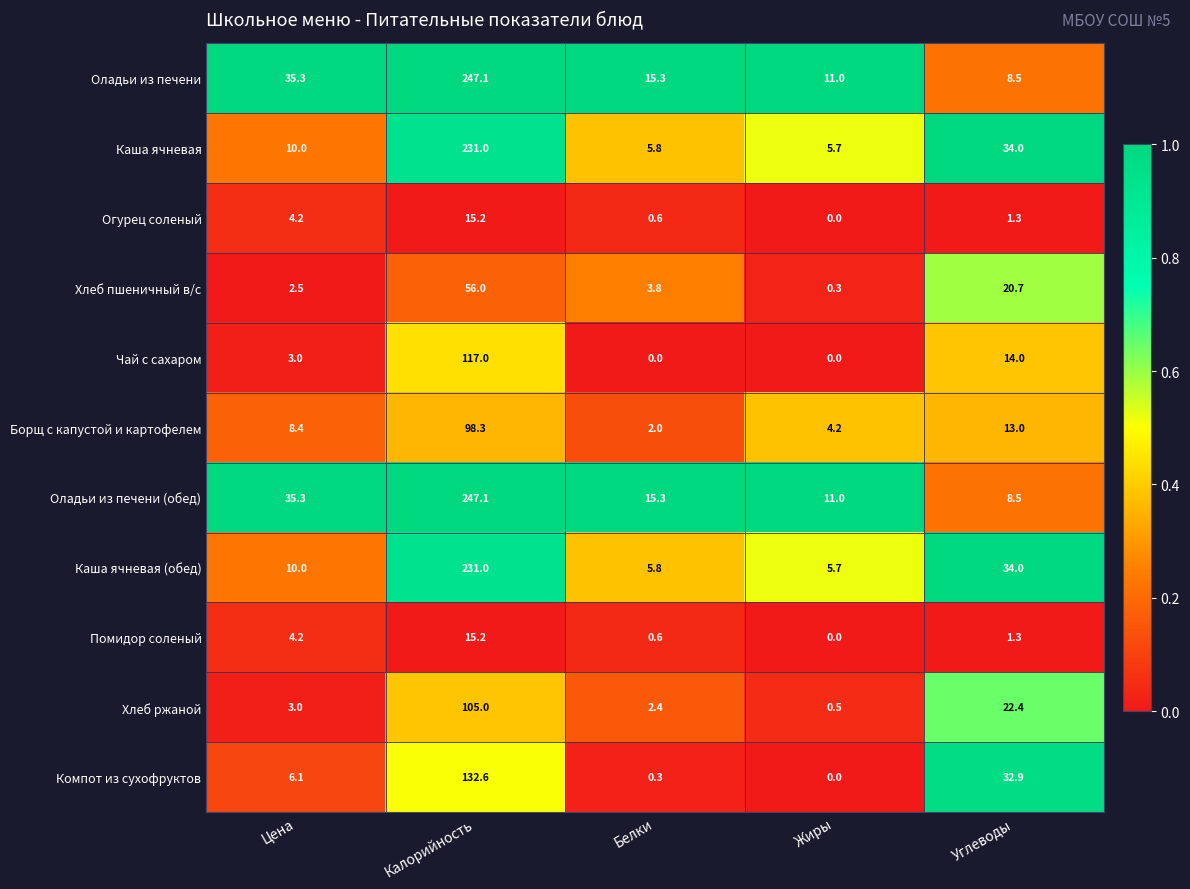

What is the approximate value of Борщ с капустой и картофелем at Белки?

2.0